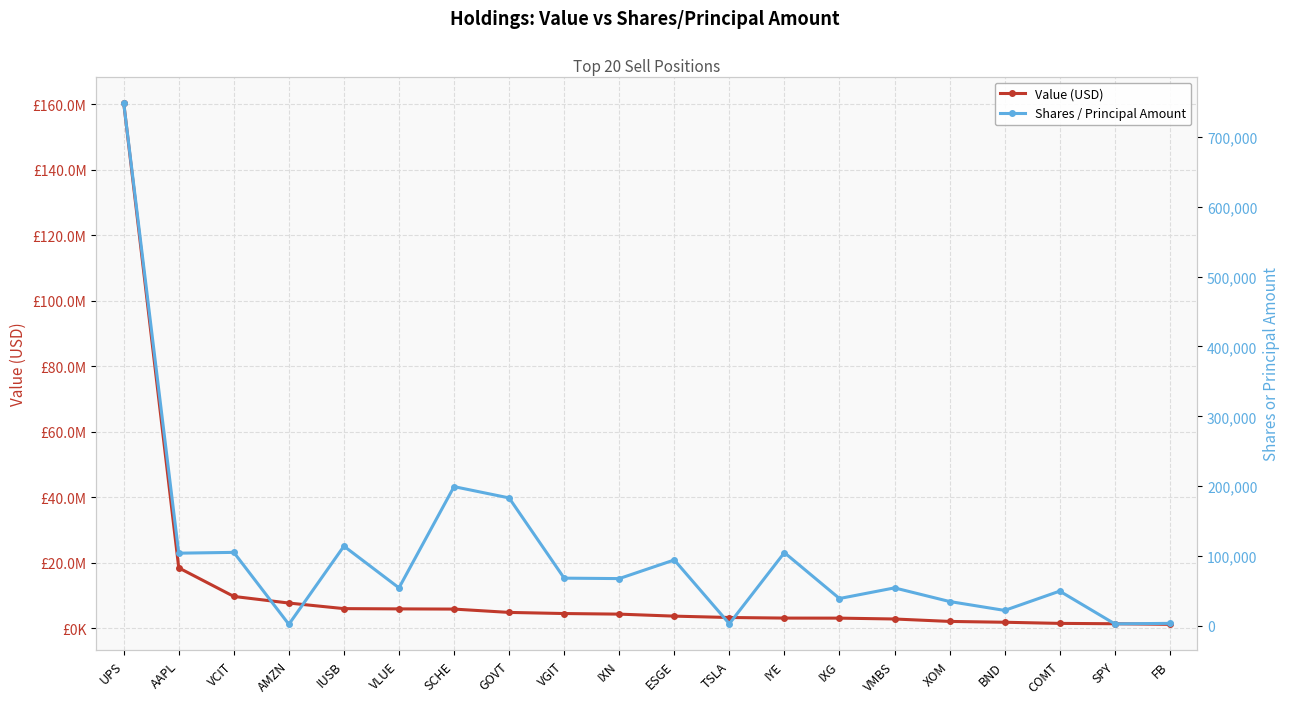

Is it true that Value (USD) equals 45735046 at UPS?

False